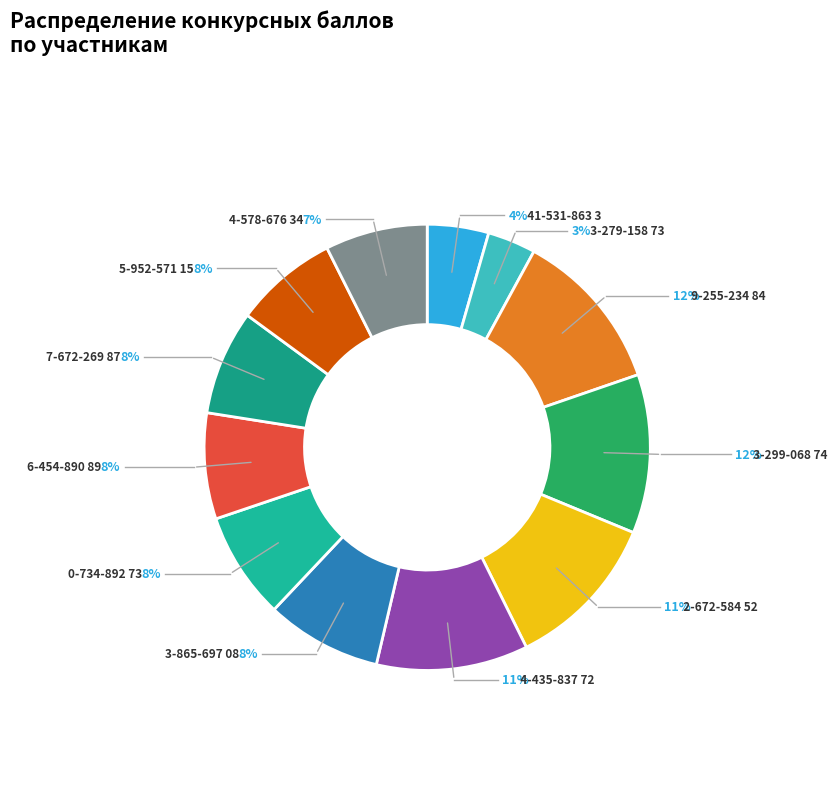

Combined, what portion of the pie is 153-279-158 73 and 146-454-890 89?

11.2%